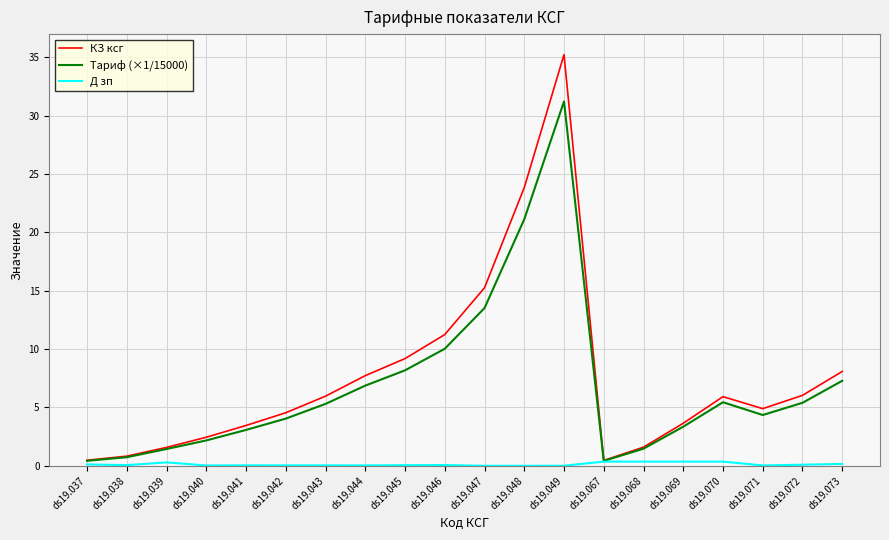

What is the maximum value shown in the chart?

35.2